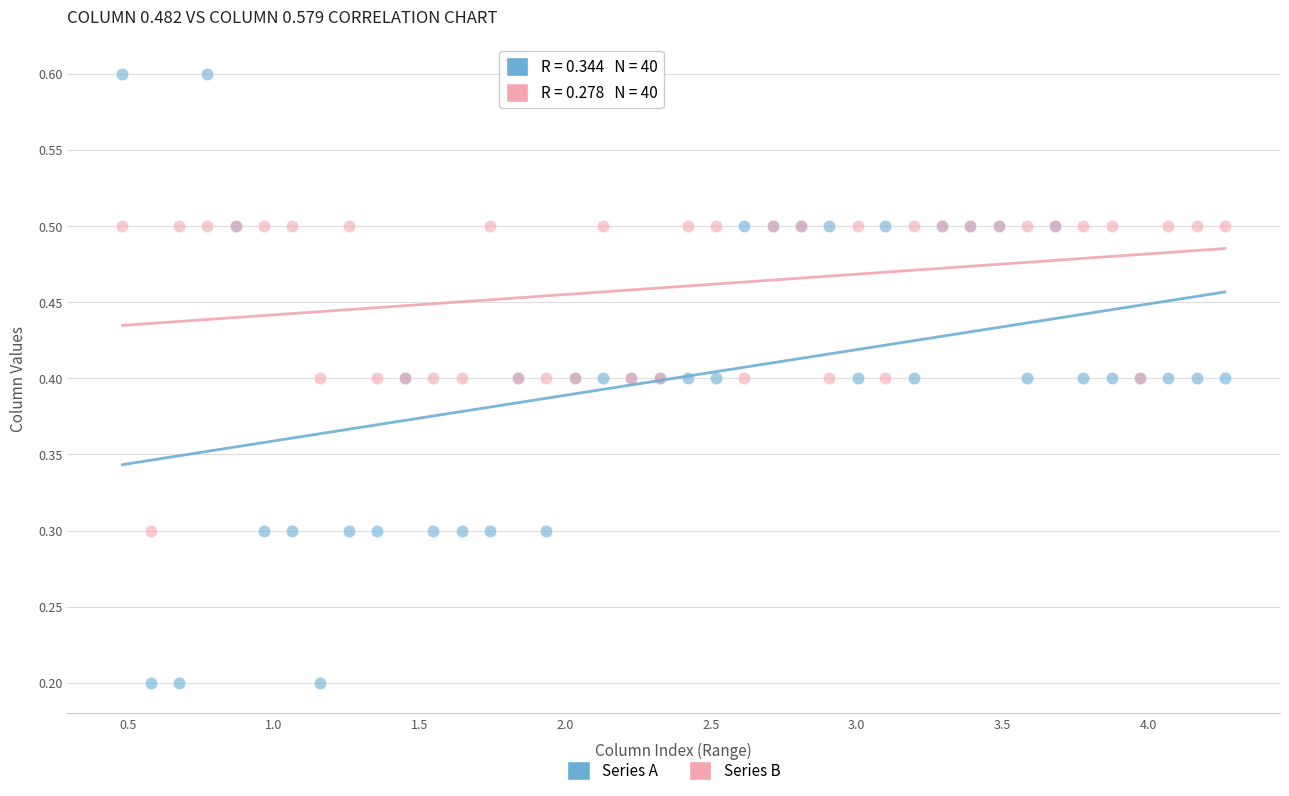

Which series reaches the minimum Y coordinate?

Series A